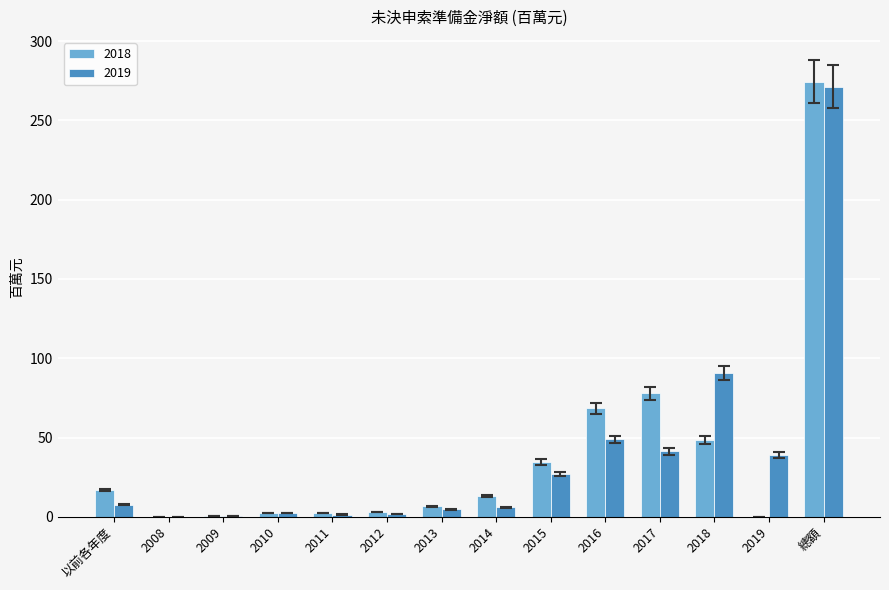

Are the bars horizontal?

No